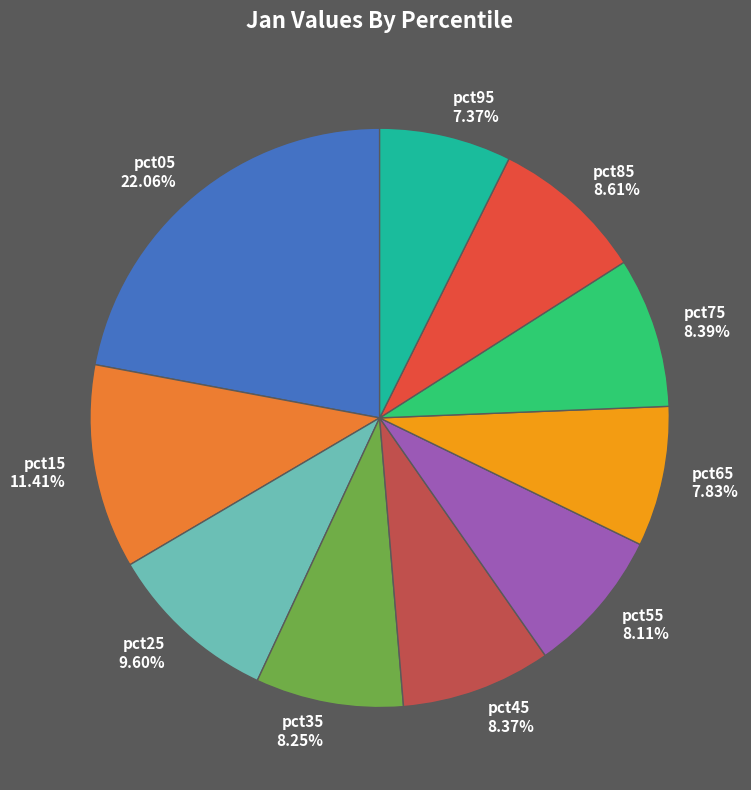

What percentage do pct25 and pct65 together represent?

17.4%